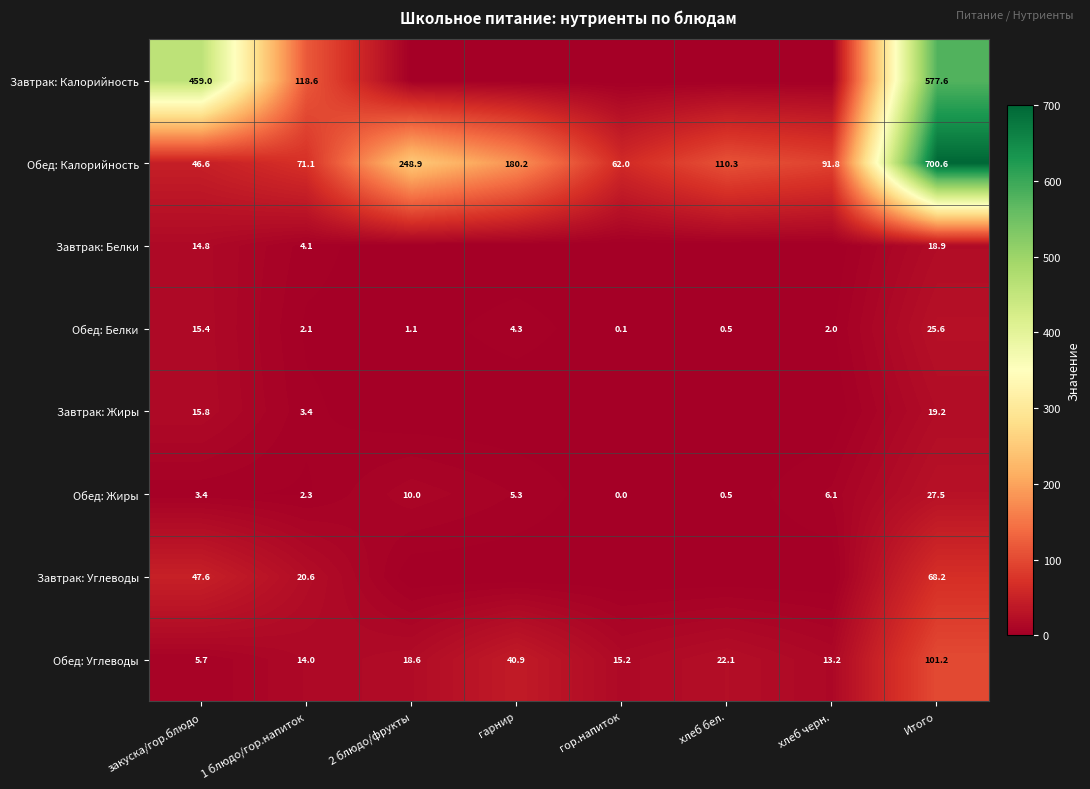

How many values in the Обед: Углеводы series exceed 18?

4